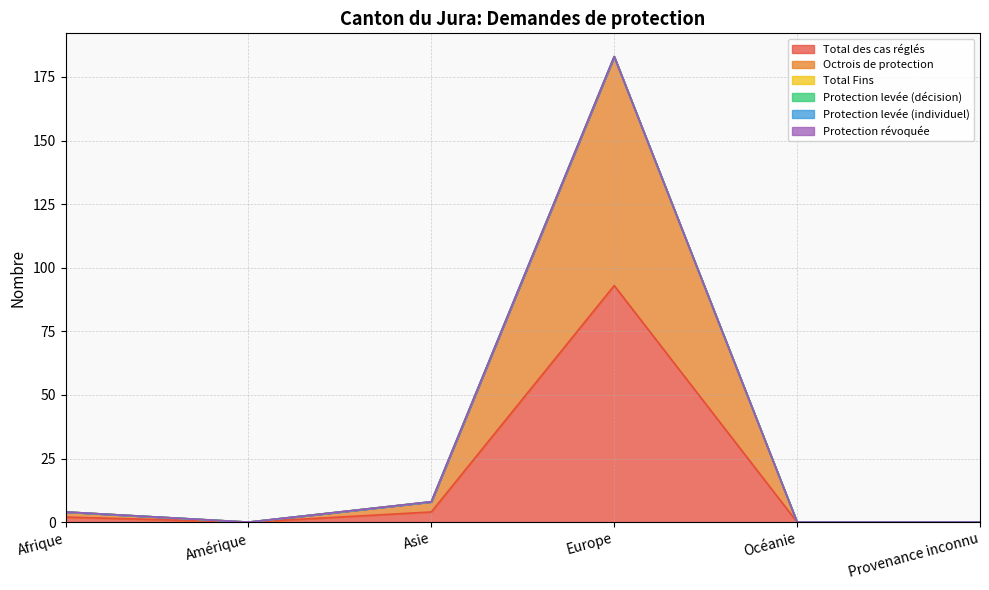

Where is Protection levée (décision) nearest to the value 0?

Afrique